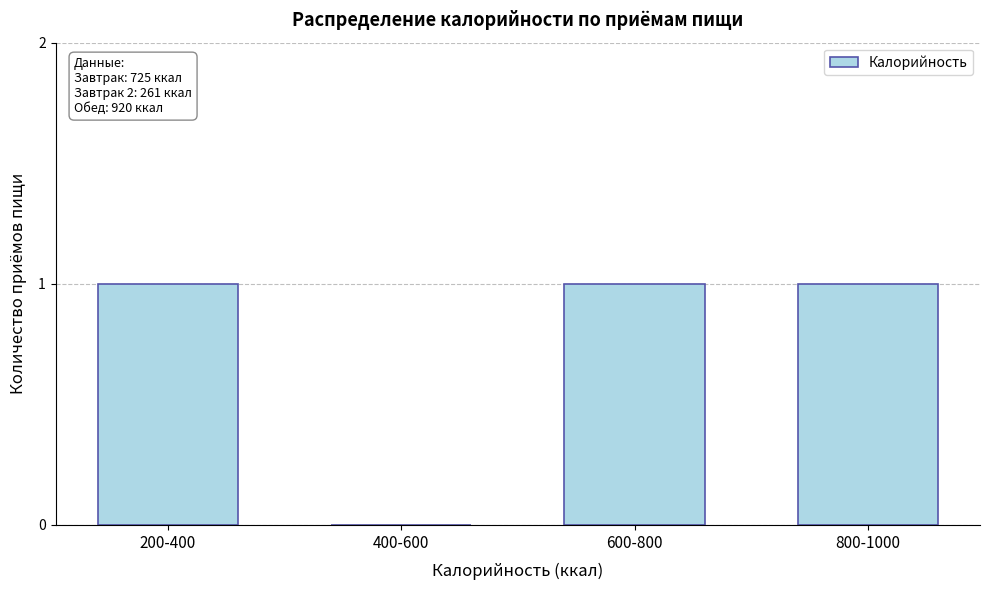

Reading left to right, what are all the values shown in this chart?

200-400=1	400-600=0	600-800=1	800-1000=1